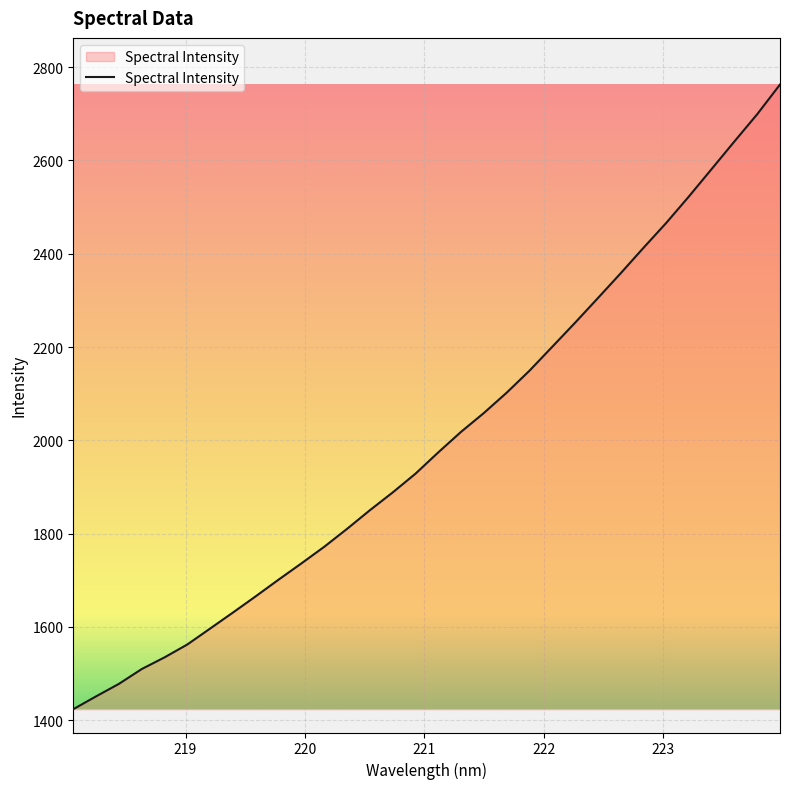

What is the smallest value displayed?

1423.5